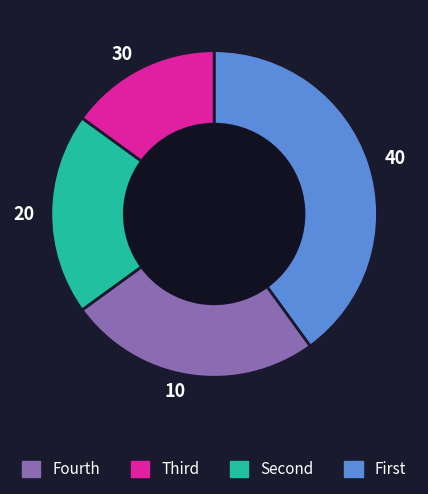

Between 30 and 20, which is larger?

20